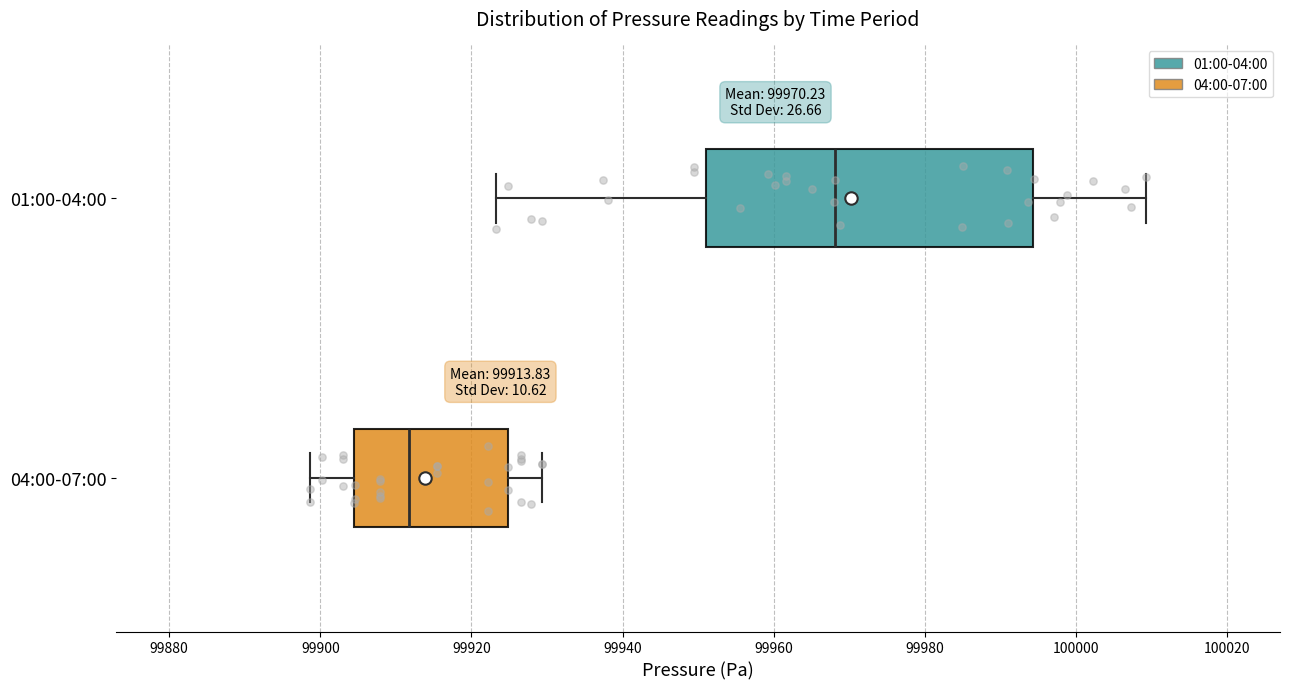

Which box's median line is the furthest to the left?

04:00-07:00